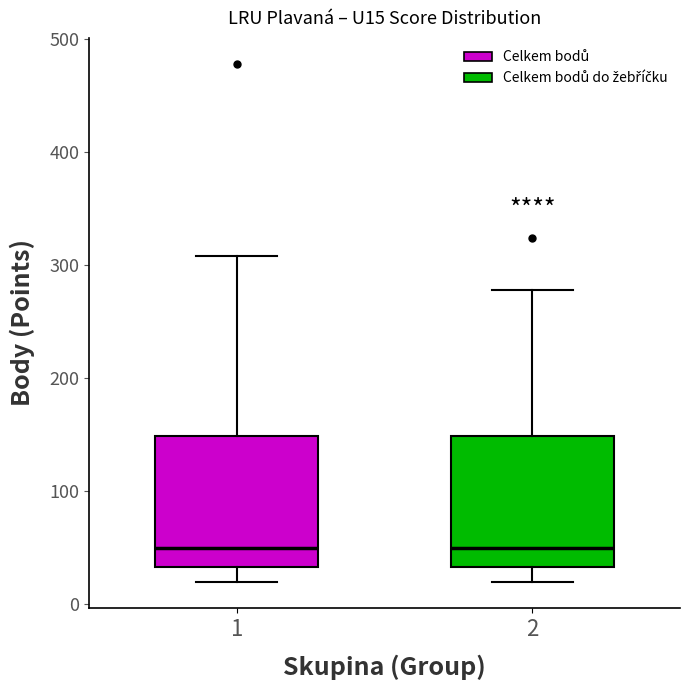

Where does the median line of the box at x = 1 sit on the y-axis? The values are not printed on the chart, so give them approximately, as read against the axis.

50